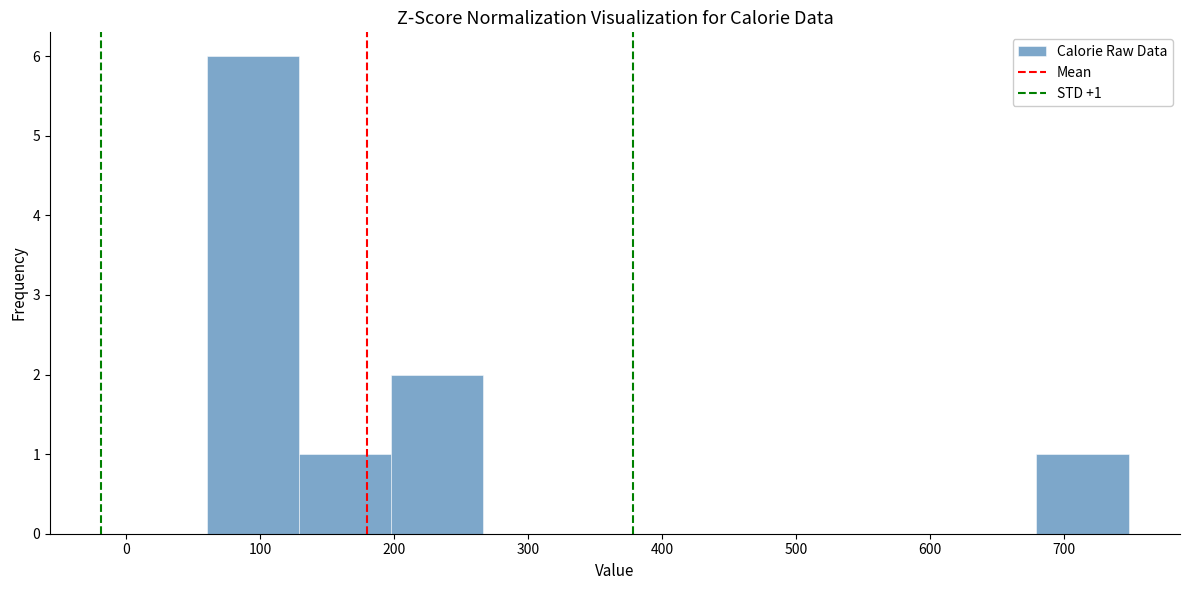

Over which range of the x-axis is the bar tallest?

60 to 130